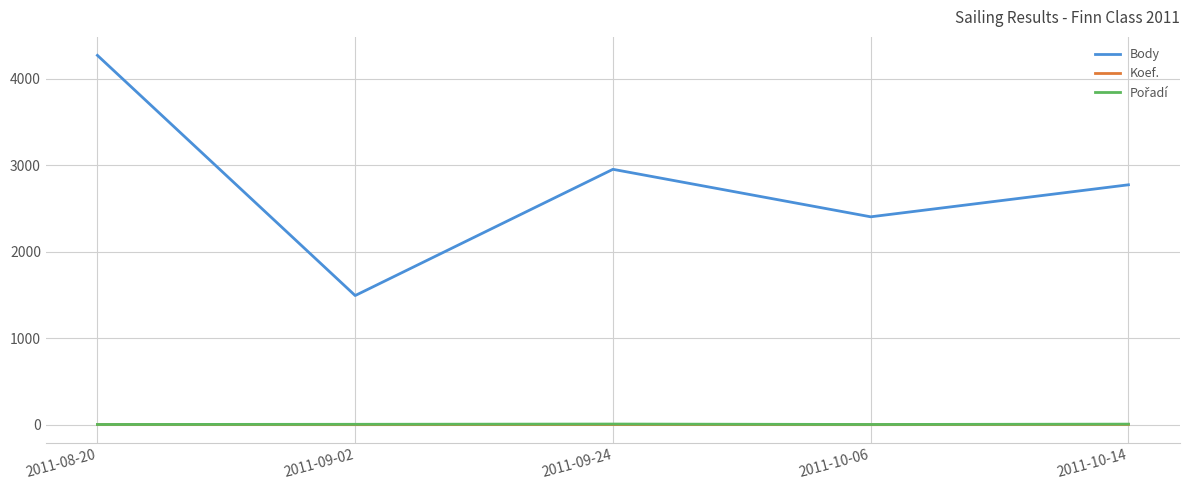

Between 2011-08-20 and 2011-09-02, which series saw the biggest shift?

Body